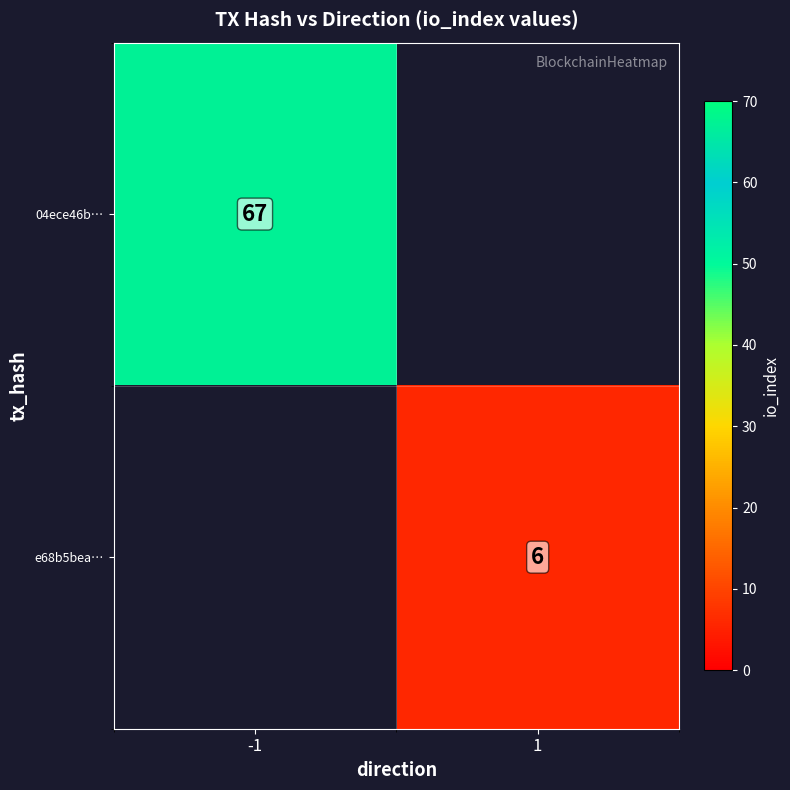

At which label does e68b5bea… reach its peak?

-1